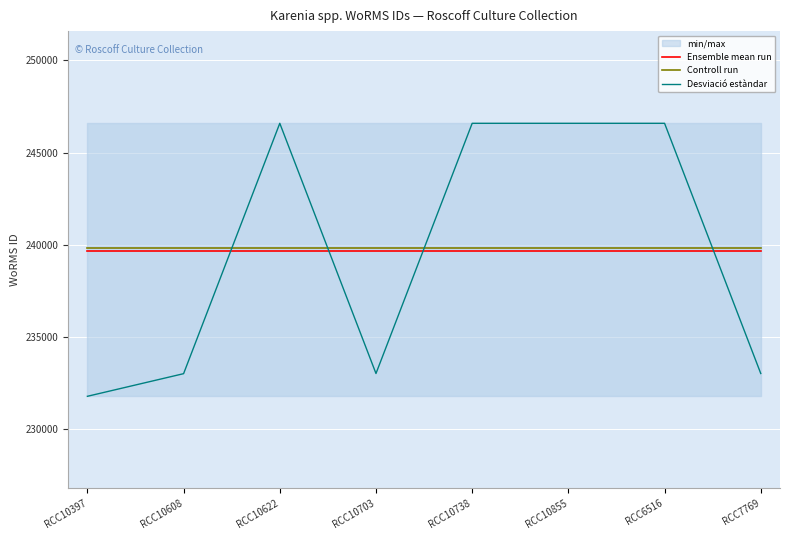

At which category does the chart reach its minimum across all series?

RCC10397